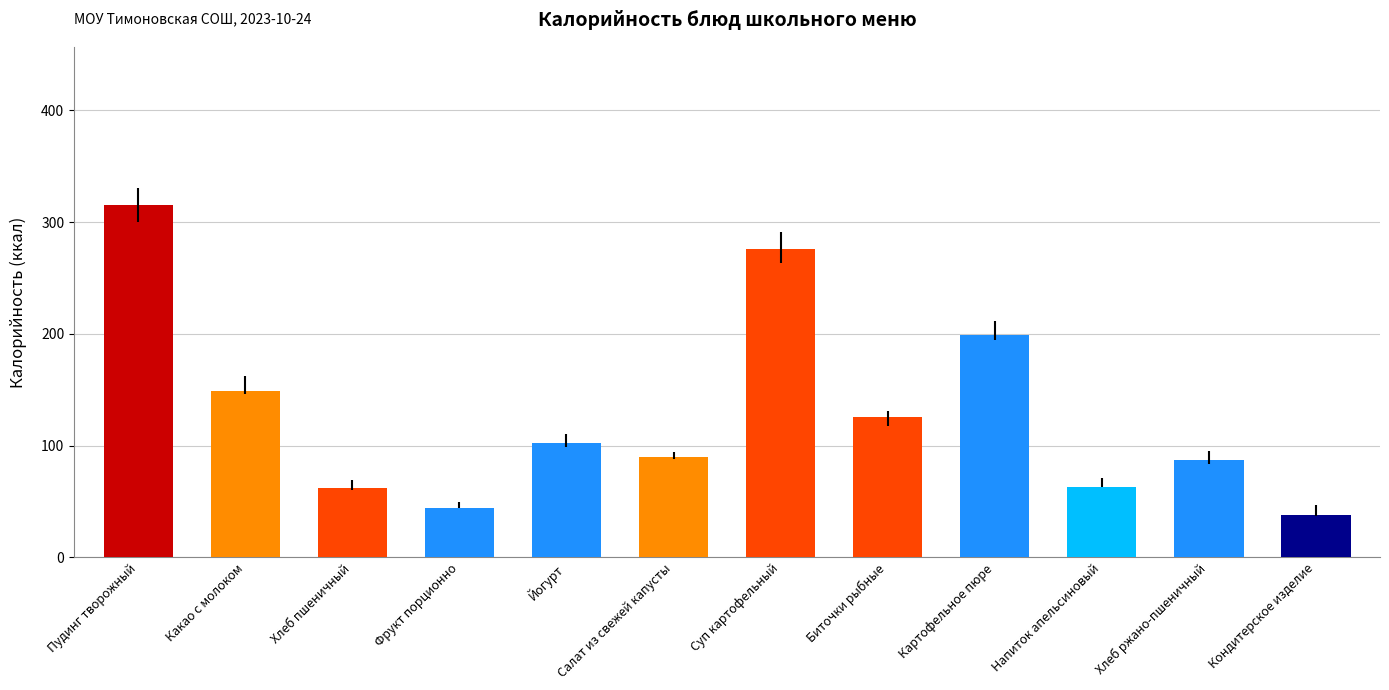

What value does the data have at Картофельное пюре?

198.7